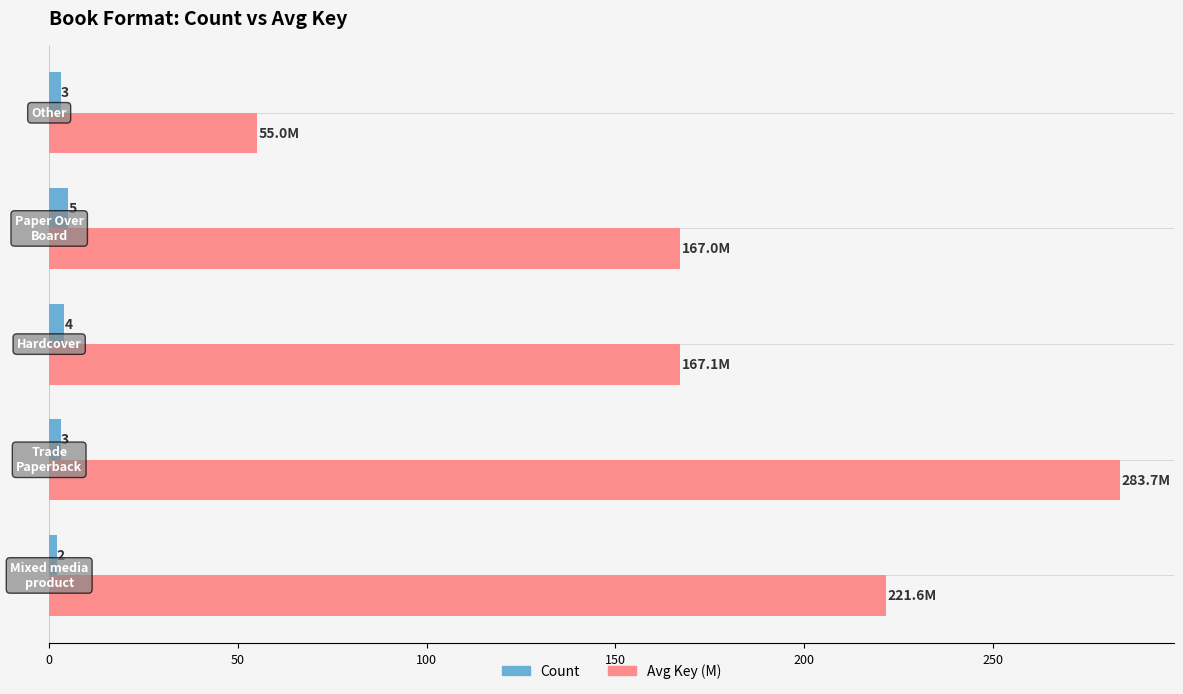

What is the minimum value shown in the chart?

2.0